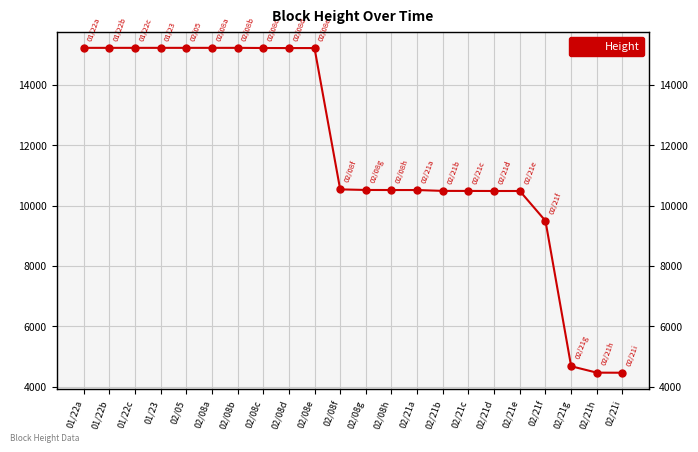

How many series are shown in this chart?

1